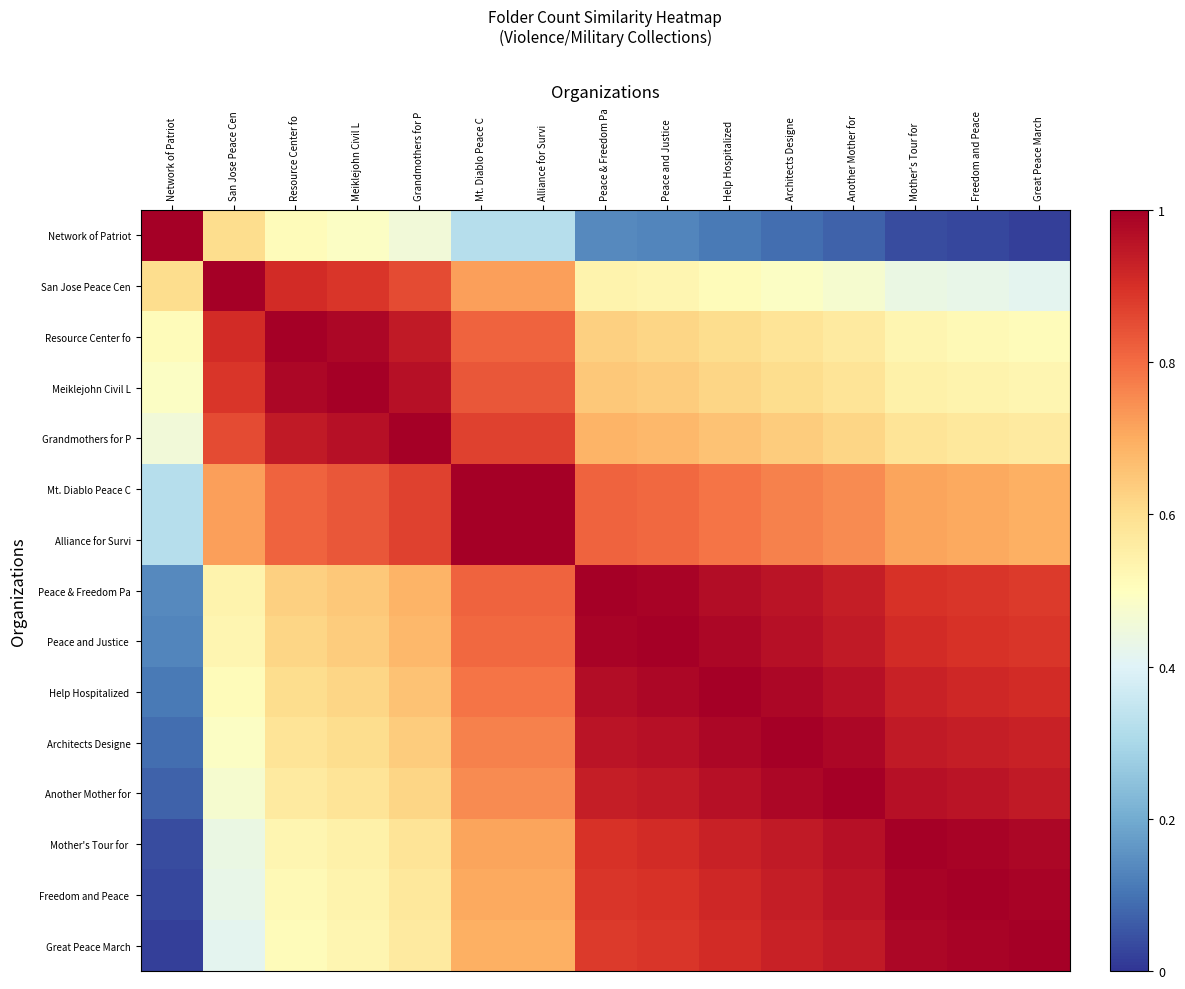

Which label corresponds to the largest value in the chart?

Network of Patriot